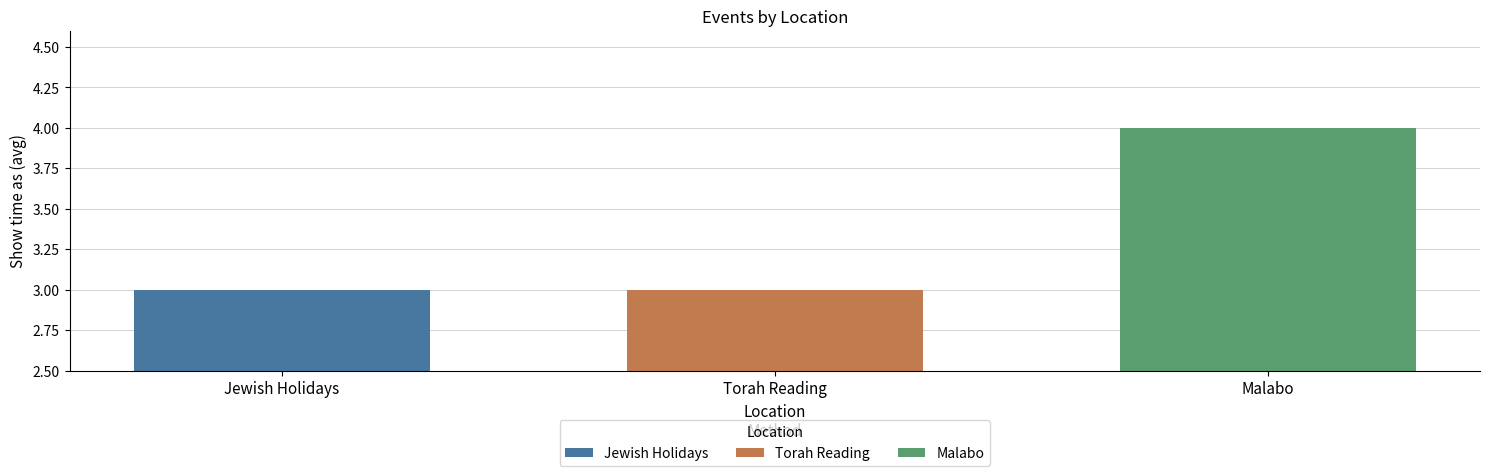

What is the maximum value for Jewish Holidays?

3